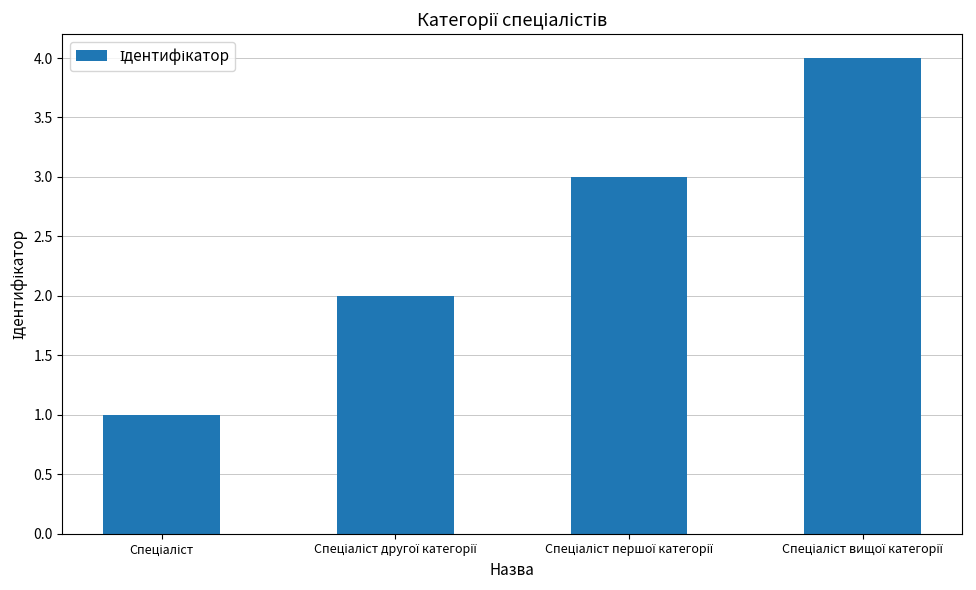

What is the sum of all values?

10